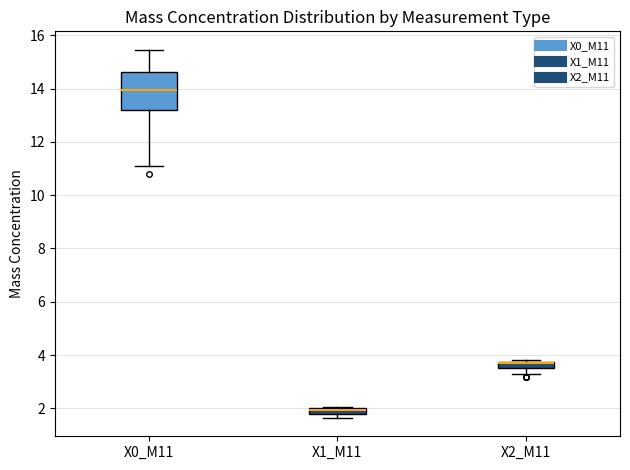

Where is the upper edge of the box for X0_M11 on the y-axis? The values are not printed on the chart, so give them approximately, as read against the axis.

14.6